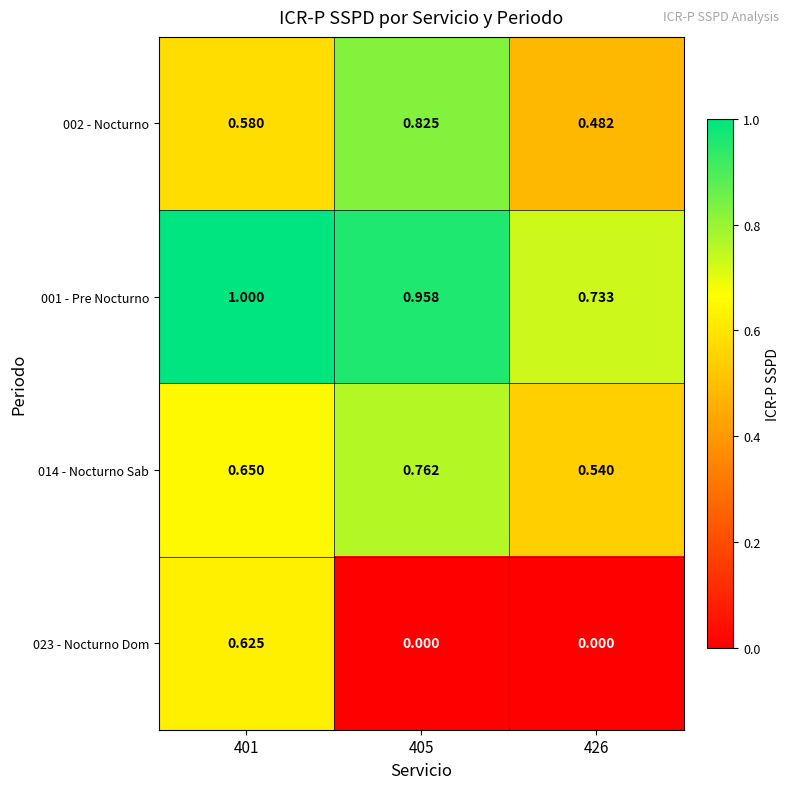

Is the value of 023 - Nocturno Dom at 401 greater than the value of 002 - Nocturno at 426?

Yes